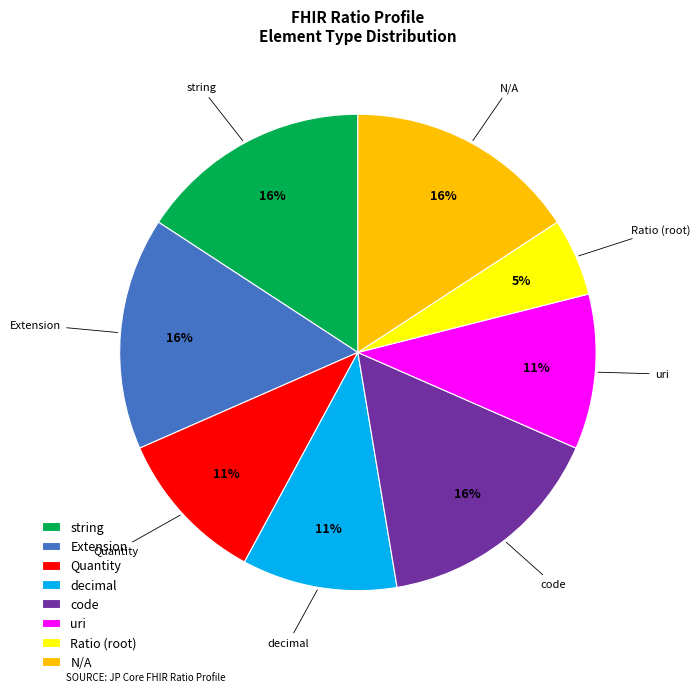

How many segments does this pie chart have?

8